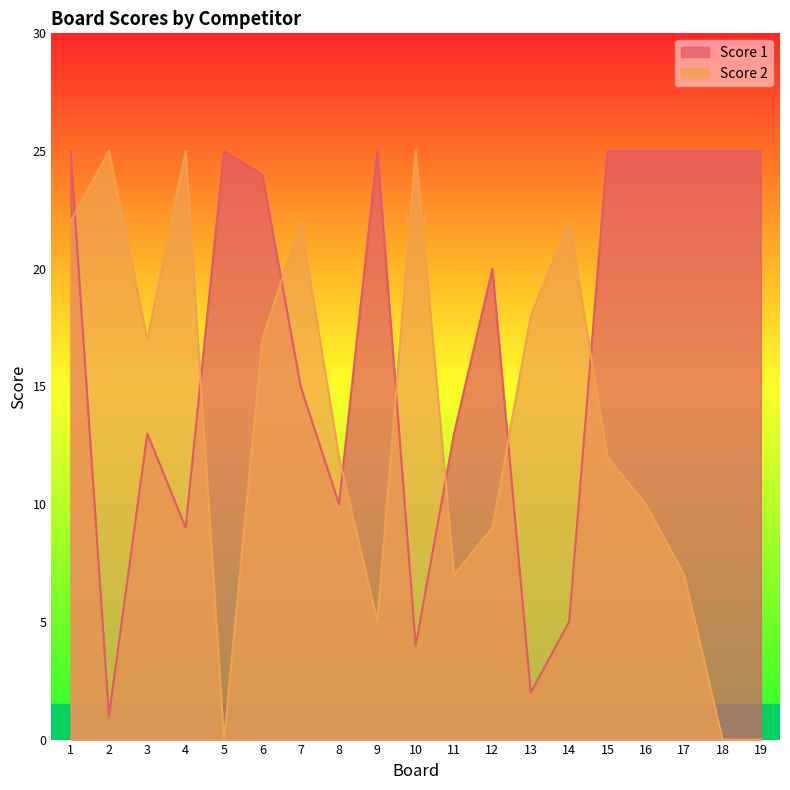

How many lines are shown in the chart?

2